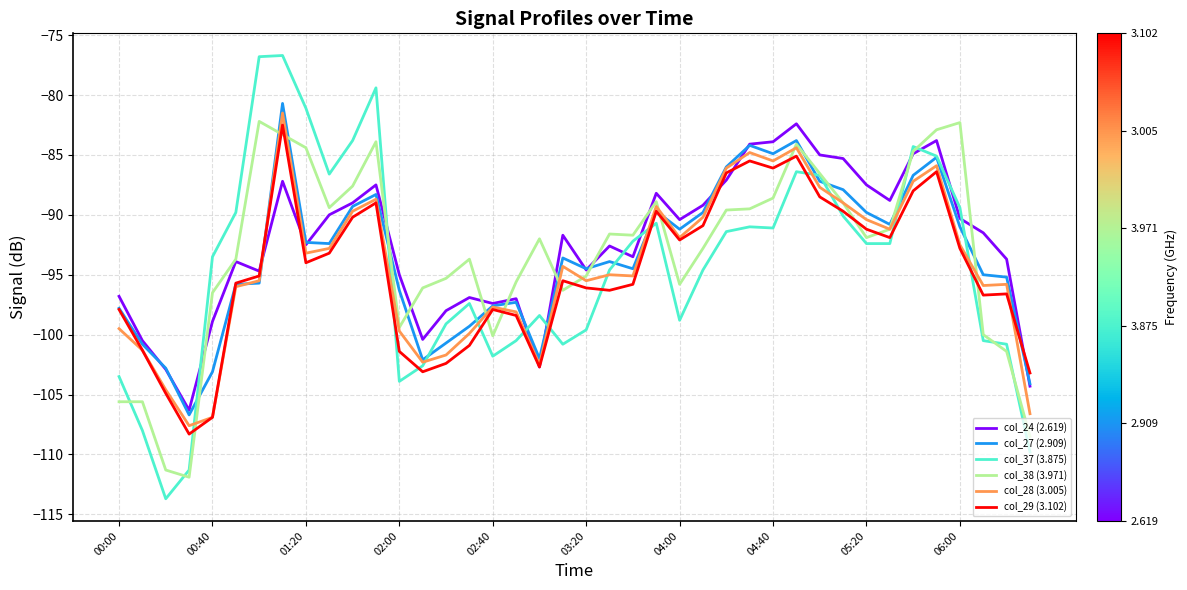

True or false: col_29 (3.102) has a value of -86.4 at 35.

True